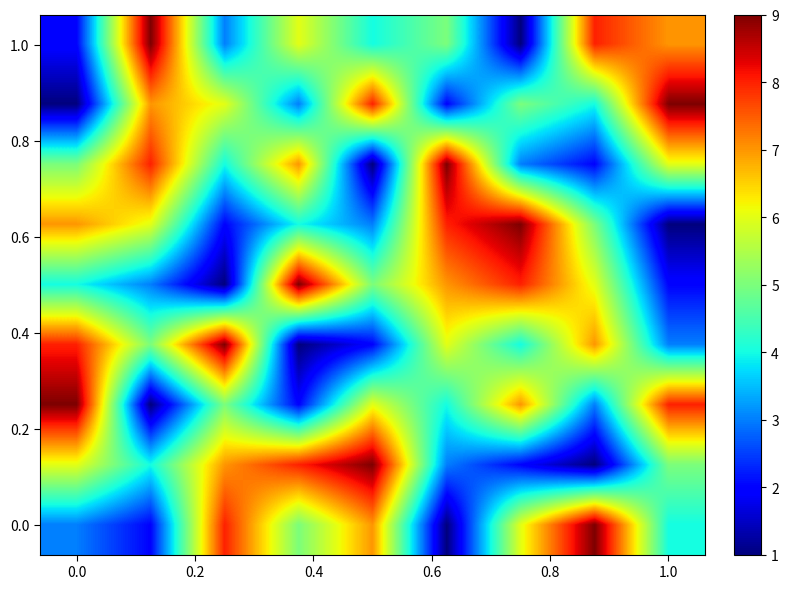

What is the greatest value displayed?

9